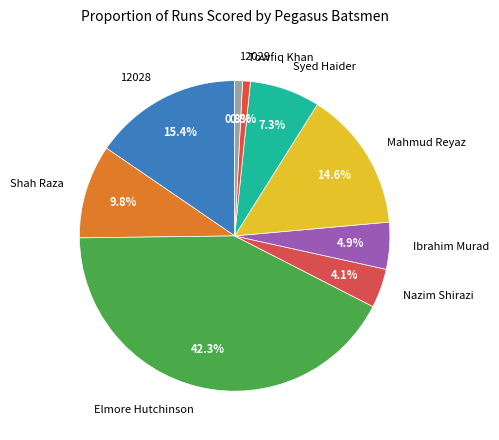

To the nearest percent, what is the combined percentage of 12028 and Elmore Hutchinson?

58%